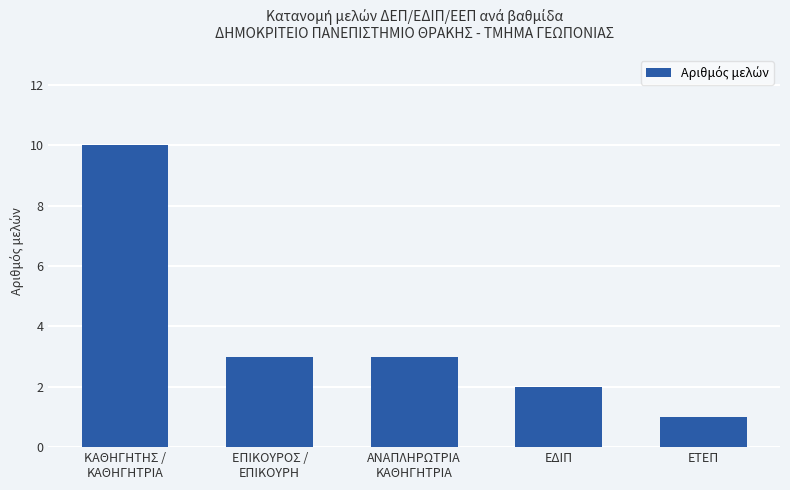

What is the maximum value shown in the chart?

10